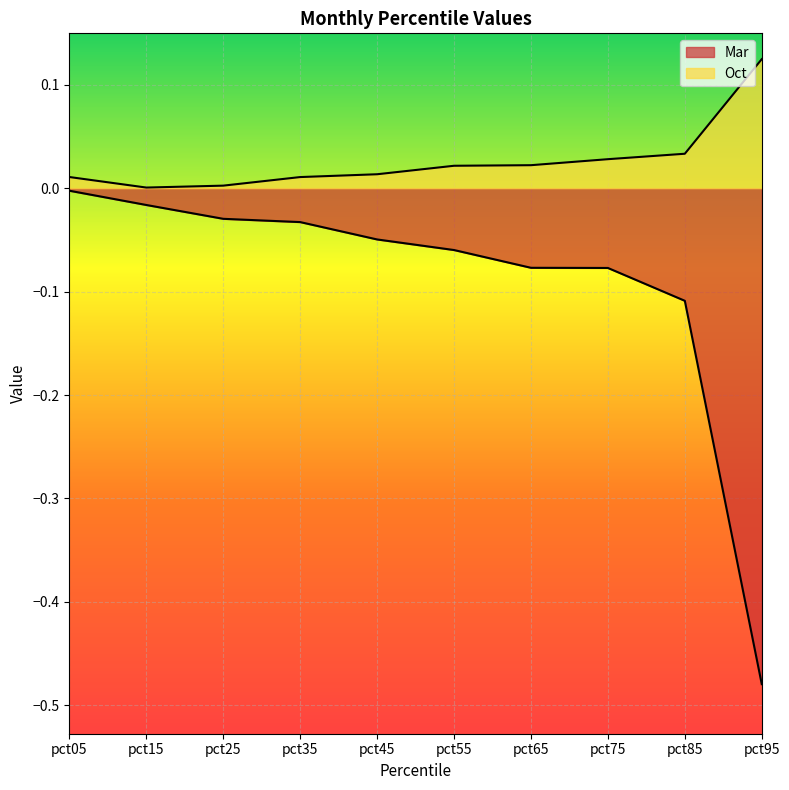

The value of Oct at pct65 is 0.0. True or false?

False